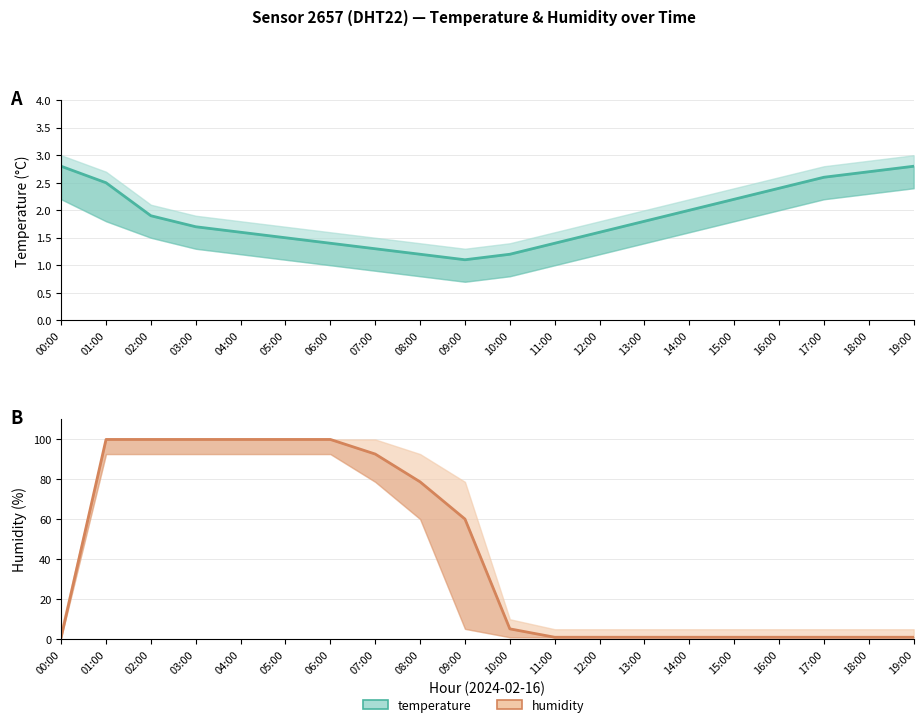

Rank the series by their maximum value, from highest to lowest.

humidity, temperature